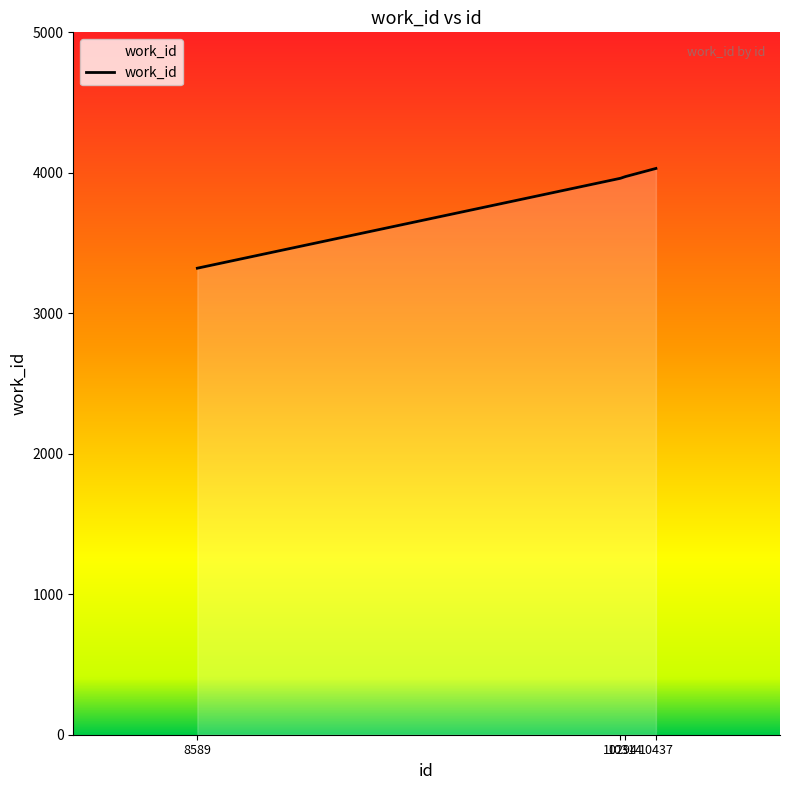

What is the sum of the values at 10437 and 10314?

8004